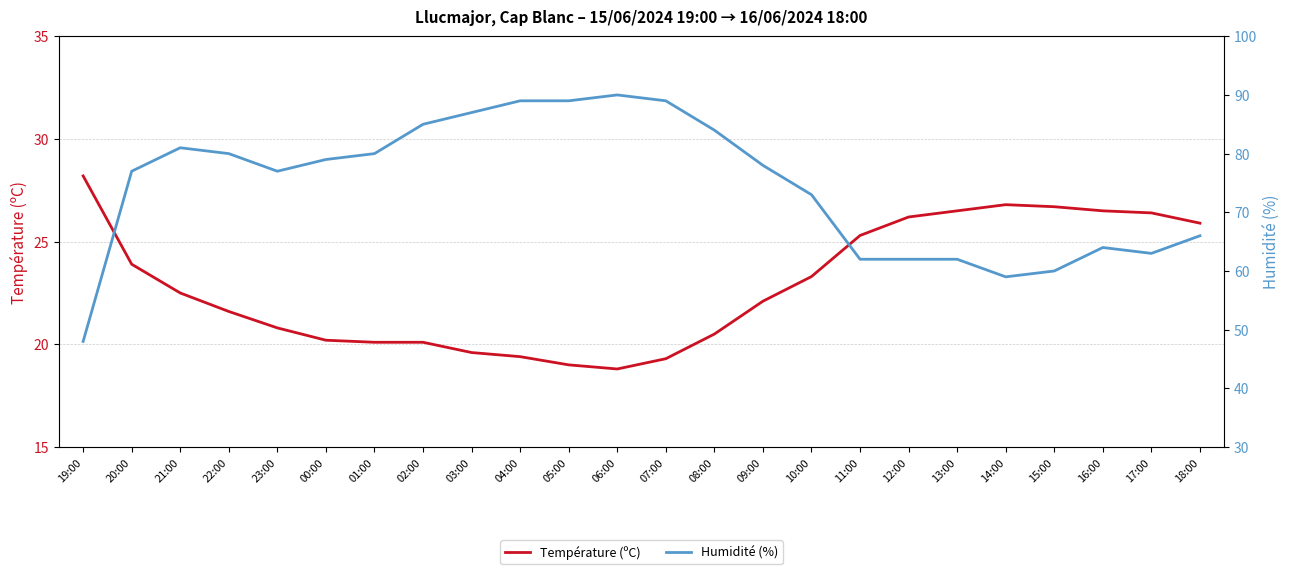

Rank the series by their average value, from lowest to highest.

Température (ºC), Humidité (%)